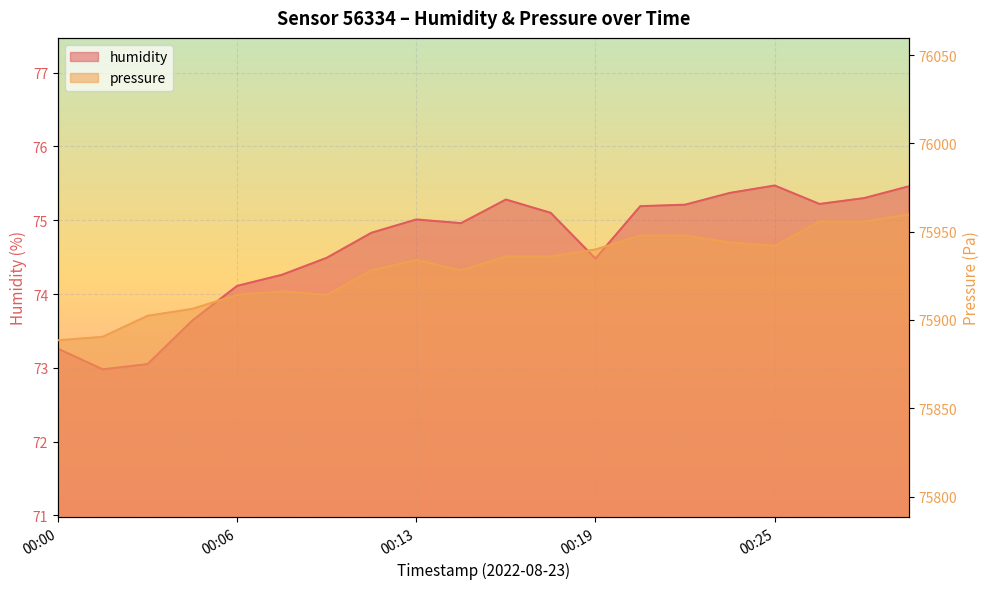

List the series in order of their overall mean, highest first.

pressure_kPa, humidity